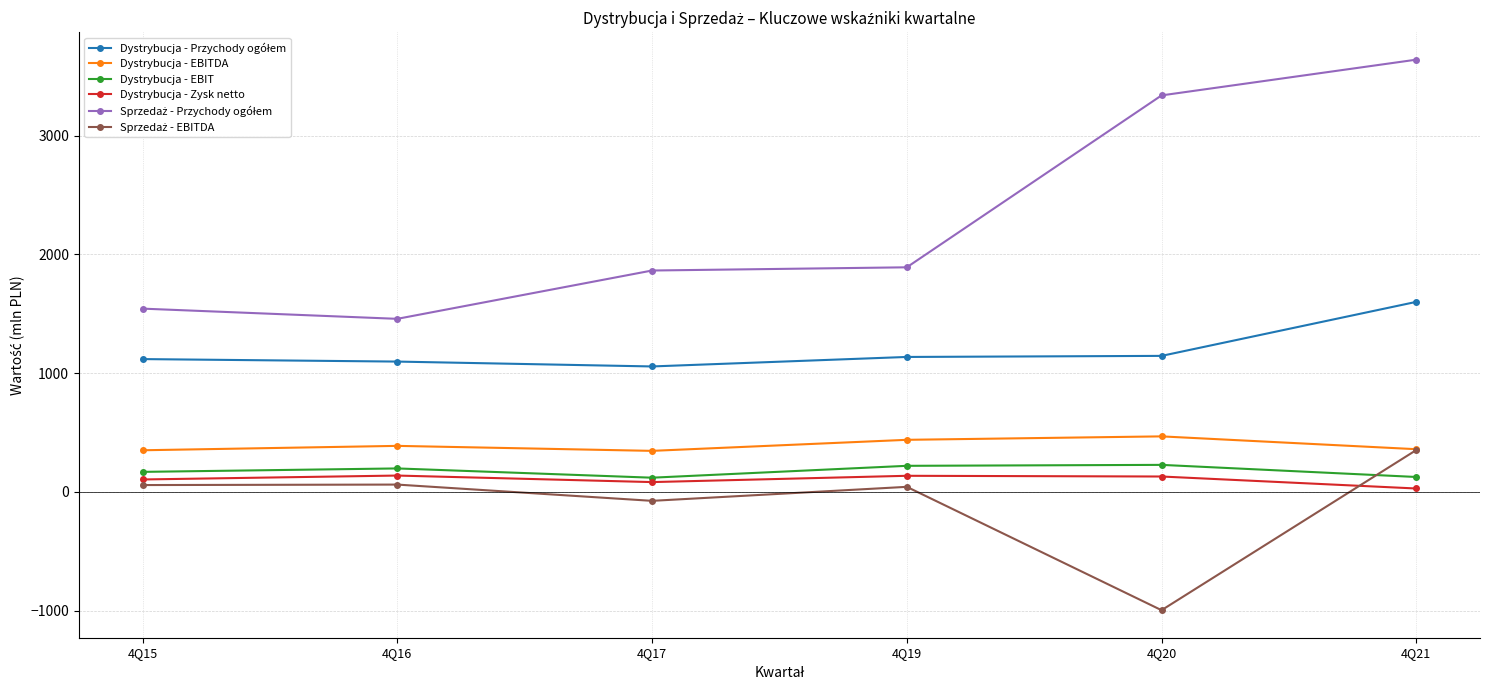

What is the greatest value displayed?

3640